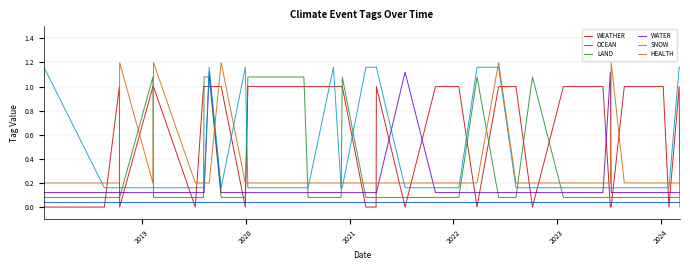

What is the difference between the maximum and minimum values in the WEATHER series?

1.0